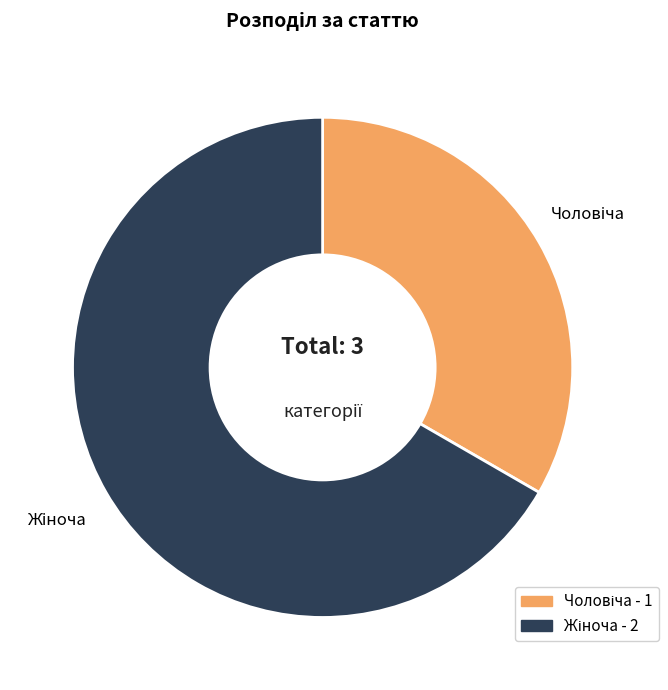

Does any single category account for the majority?

Yes